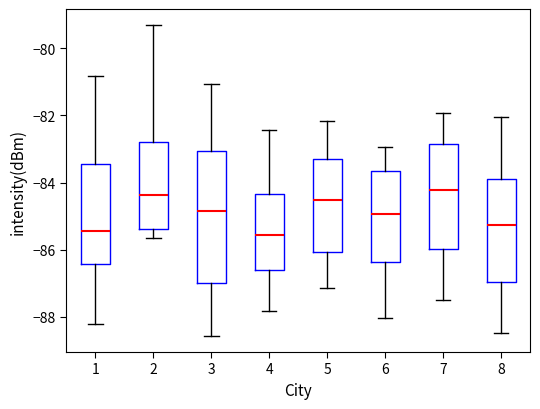

Where is the upper edge of the box at x = 7 on the y-axis? The values are not printed on the chart, so give them approximately, as read against the axis.

-82.8